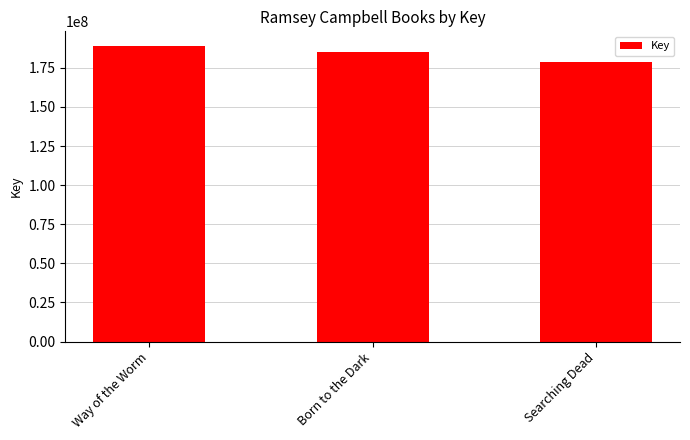

List the labels in order of value, largest first.

Way of the Worm, Born to the Dark, Searching Dead